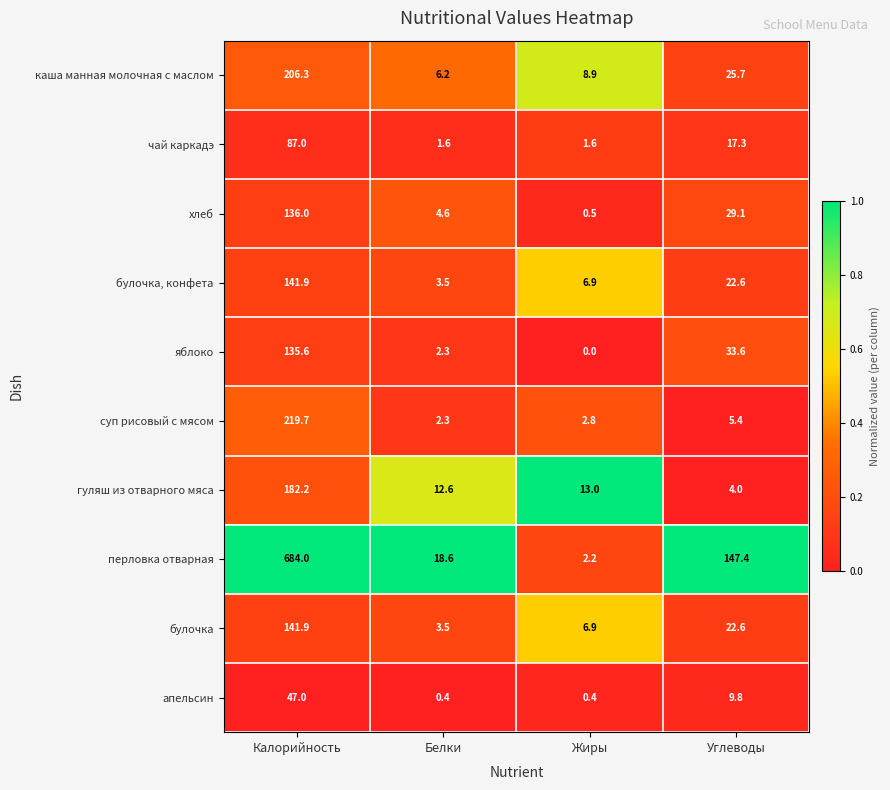

The перловка отварная series shows 221.3 at Углеводы. True or false?

False